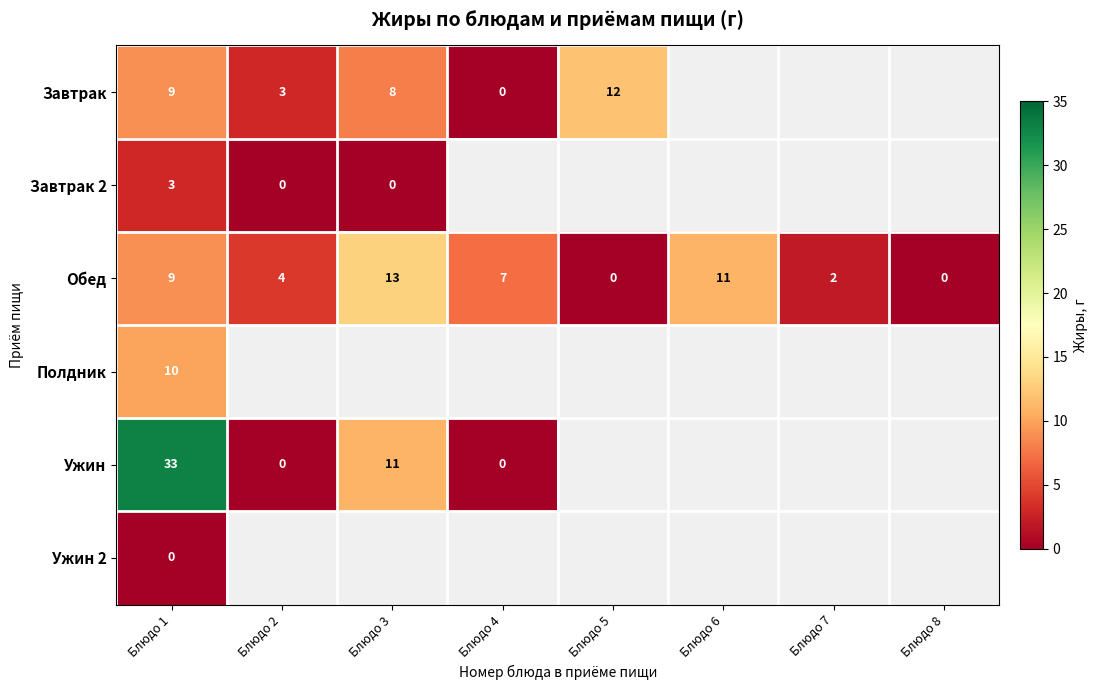

Where does the Обед series first go above 7?

Блюдо 1